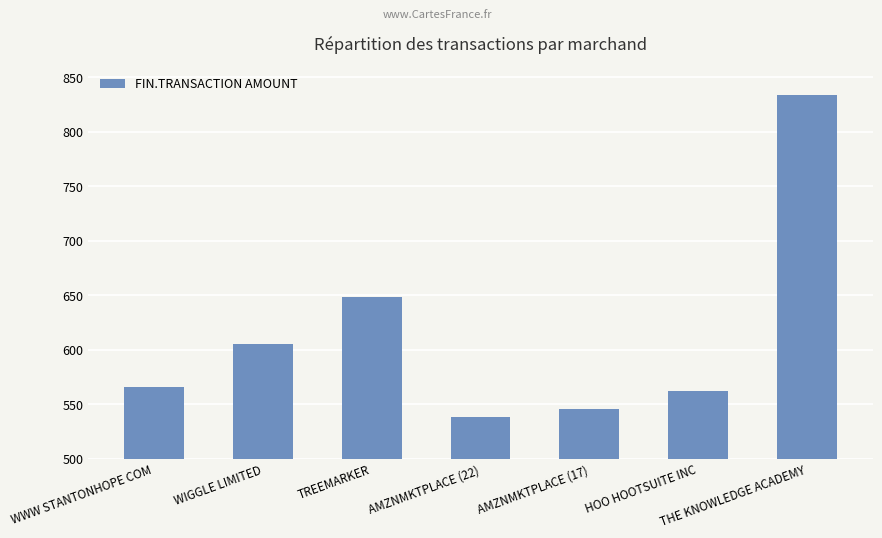

Reading right to left, extract all data points from this chart.

THE KNOWLEDGE ACADEMY=834.0	HOO HOOTSUITE INC=561.6	AMZNMKTPLACE (17)=545.8	AMZNMKTPLACE (22)=537.9	TREEMARKER=648.0	WIGGLE LIMITED=604.9	WWW STANTONHOPE COM=566.1